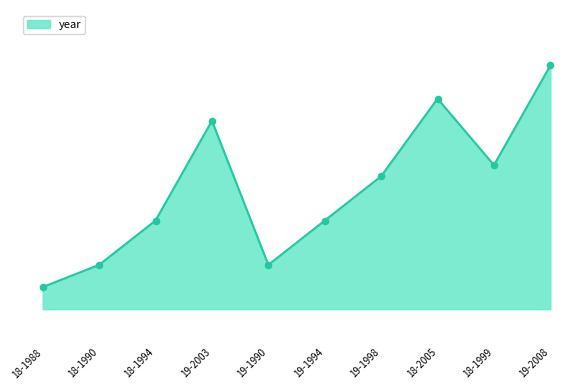

Is this an area chart (filled region under the line)?

Yes